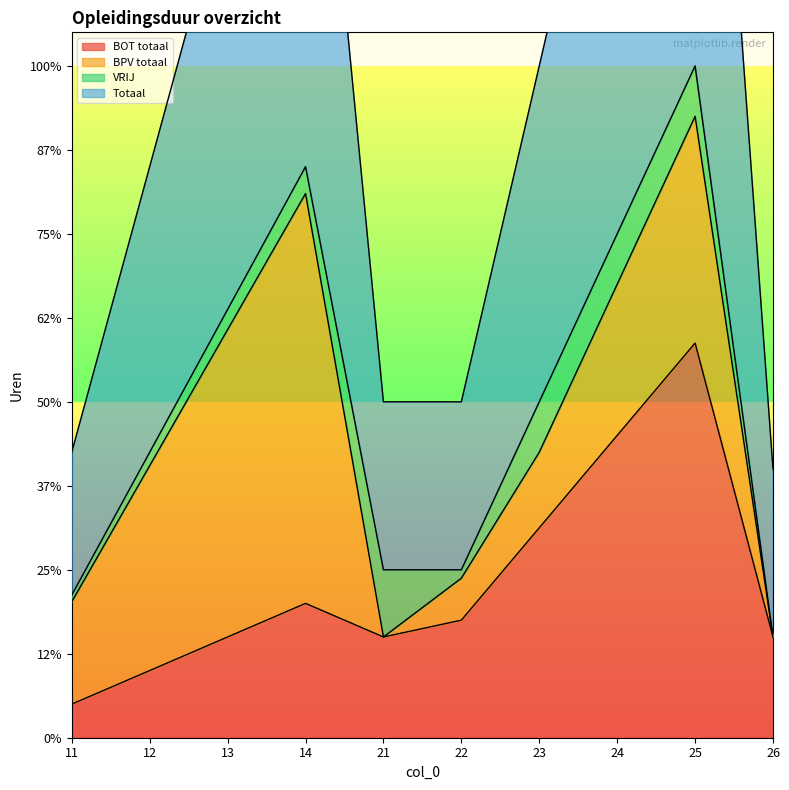

At which category does the chart reach its peak across all series?

25